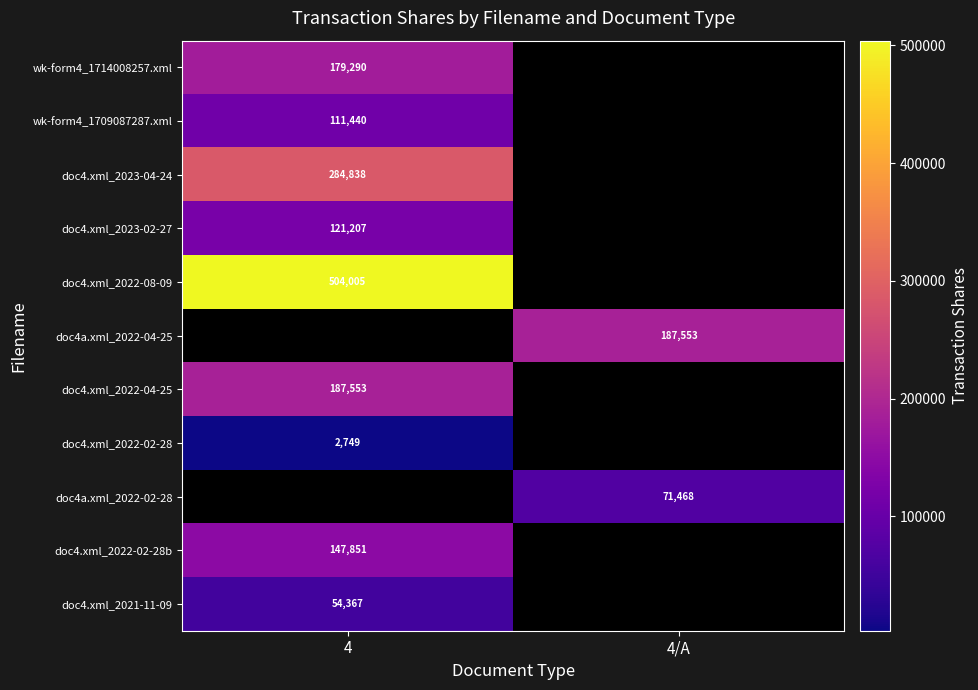

Is it true that doc4a.xml_2022-04-25 equals 250180.9 at 4/A?

False